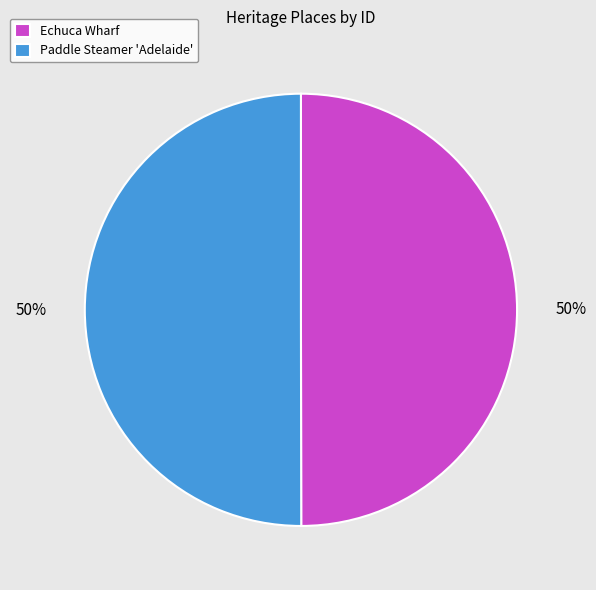

What percentage is the Paddle Steamer 'Adelaide' slice, to the nearest percent?

50%